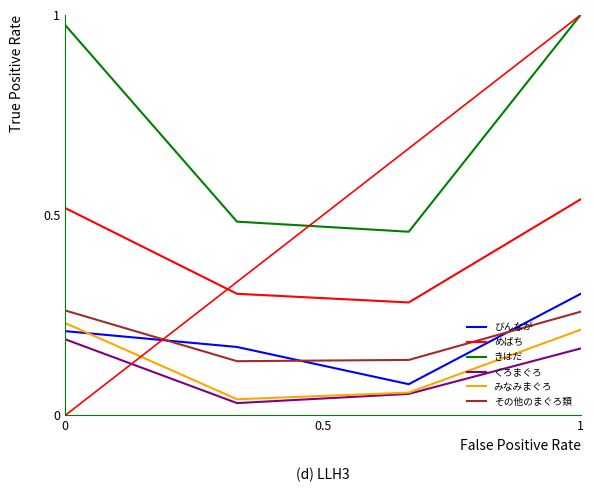

Which series has the largest range (max minus min)?

きはだ